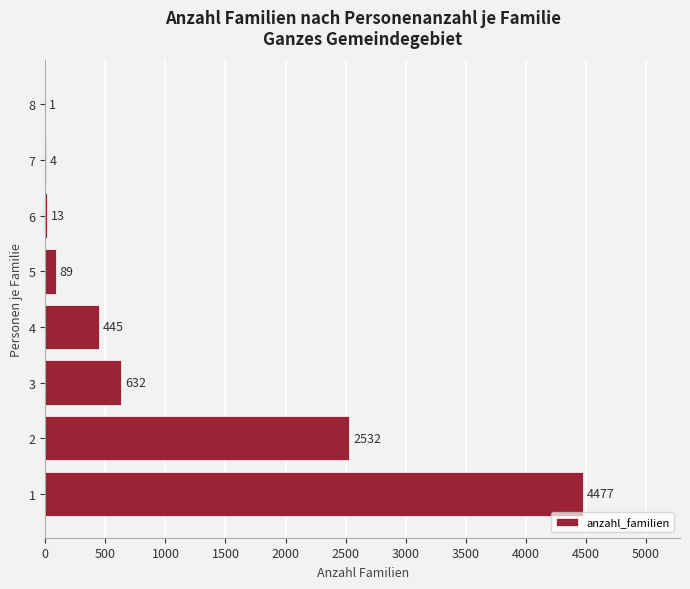

True or false: the data shows 187 at 4.

False